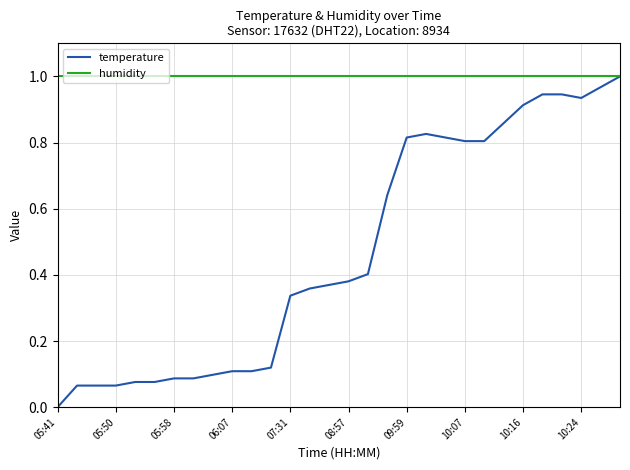

Which series has the largest range (max minus min)?

temperature